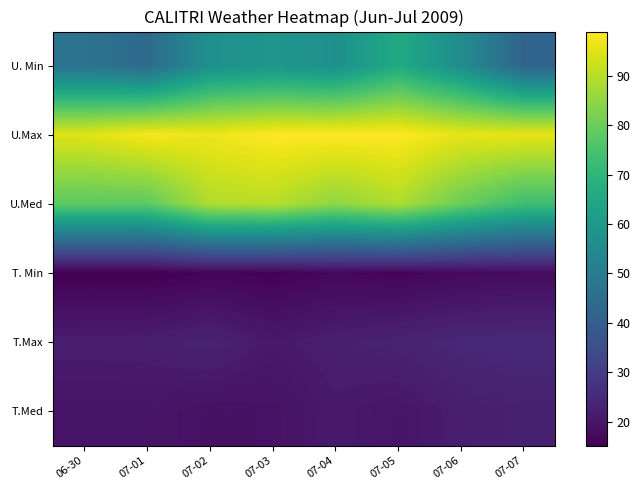

Which has a higher value, 07-05 or 07-01?

07-05